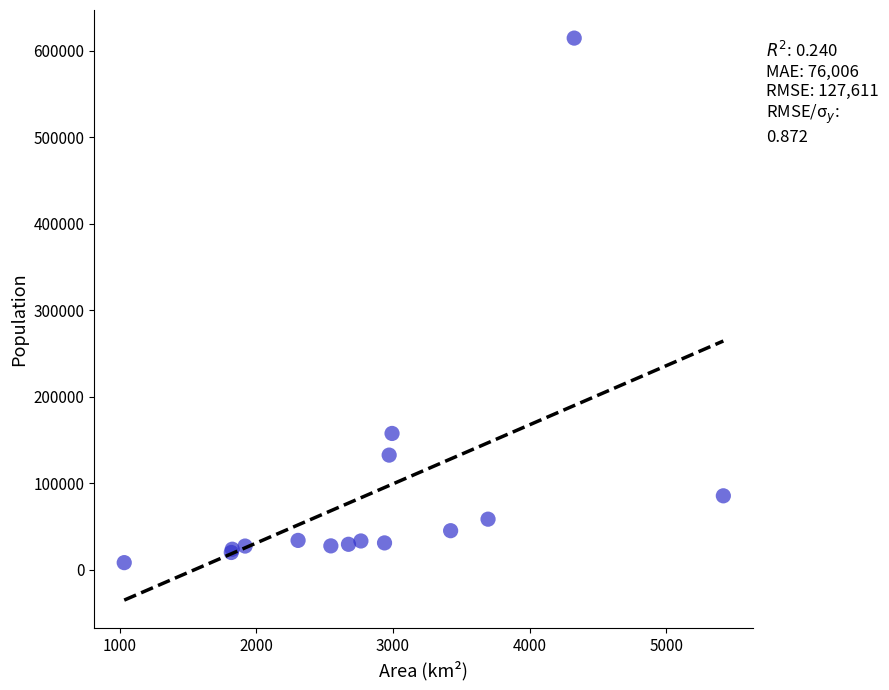

What Y value in the scatter plot is closest to 311529?

157758